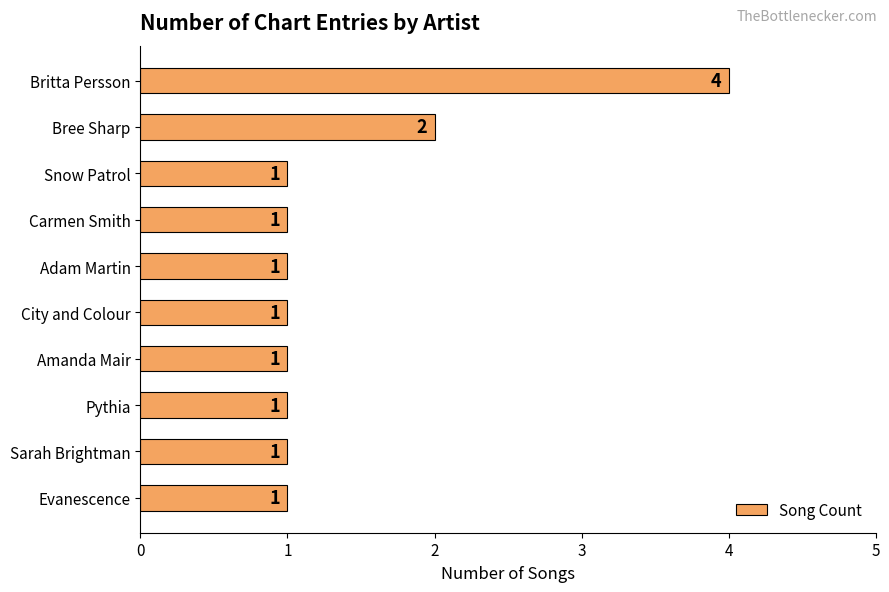

What is the maximum value shown in the chart?

4